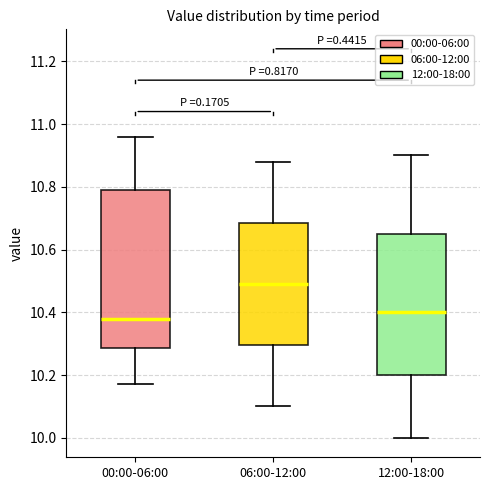

Comparing the boxes themselves (not the whiskers), which one is the tallest?

00:00-06:00